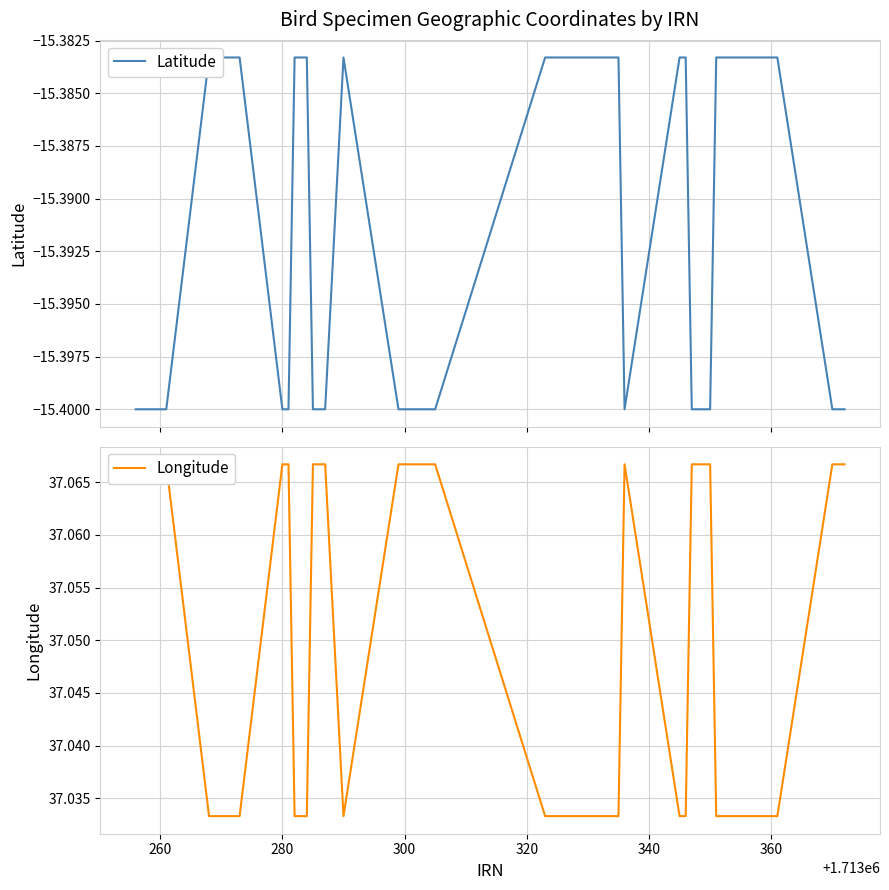

Reading left to right, extract all data points from this chart.

Latitude: -15.4	-15.4	-15.4	-15.4	-15.4	-15.4	-15.4	-15.4	-15.4	-15.4	-15.4	-15.4	-15.4	-15.4	-15.4	-15.4	-15.4	-15.4	-15.4	-15.4	-15.4	-15.4	-15.4	-15.4	-15.4	-15.4	-15.4	-15.4	-15.4	-15.4	-15.4	-15.4	-15.4	-15.4	-15.4	-15.4	-15.4	-15.4	-15.4	-15.4
Longitude: 37.1	37.1	37.0	37.0	37.0	37.0	37.1	37.1	37.0	37.0	37.0	37.1	37.1	37.1	37.0	37.1	37.1	37.1	37.1	37.1	37.0	37.0	37.0	37.0	37.1	37.0	37.0	37.1	37.1	37.1	37.1	37.0	37.0	37.0	37.0	37.0	37.0	37.1	37.1	37.1